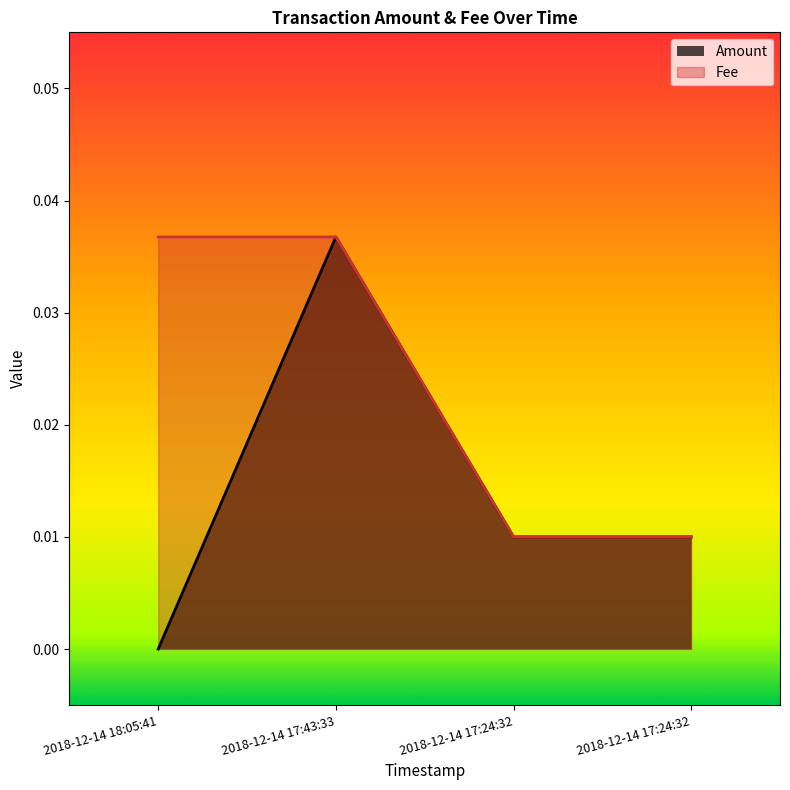

The value of Fee at 2018-12-14 18:05:41 is 0.0. True or false?

False